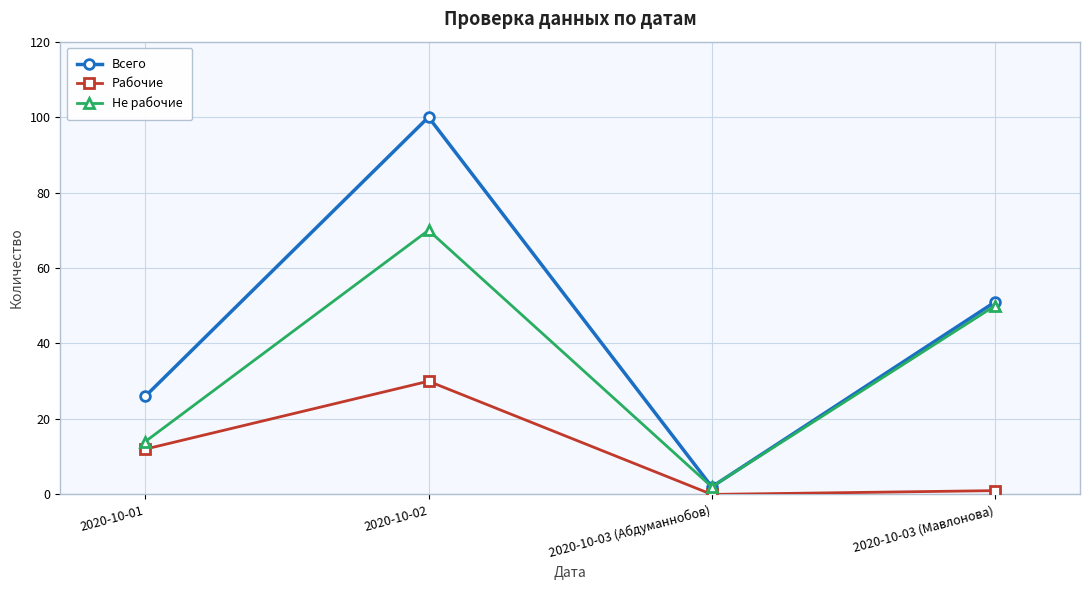

How many interior local peaks does the Не рабочие series have?

1